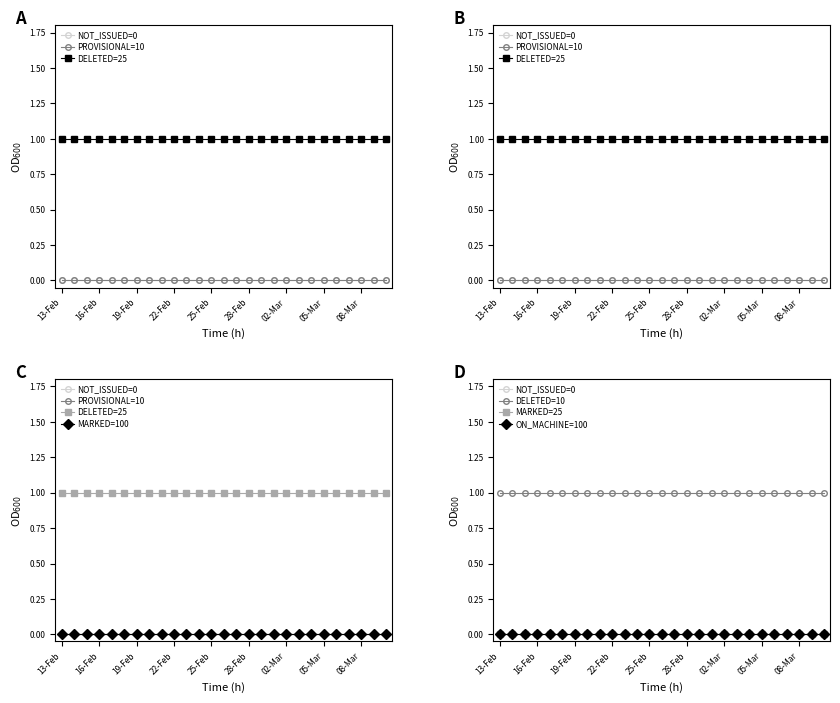

What is the difference between the highest and lowest values at 07-Mar?

1